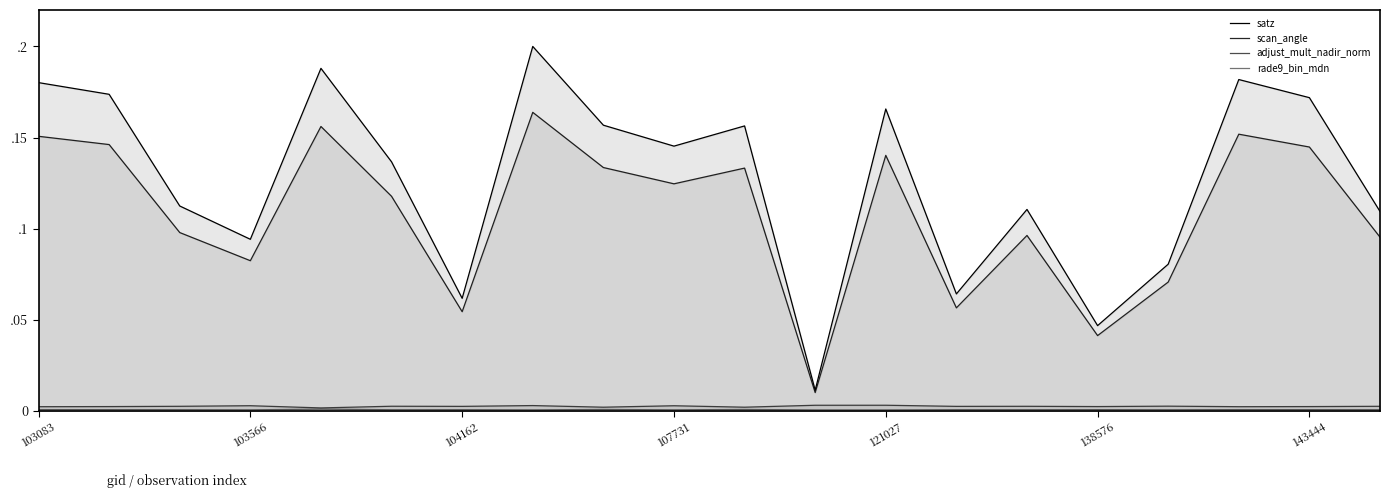

Does the chart display data point markers on the line(s)?

No